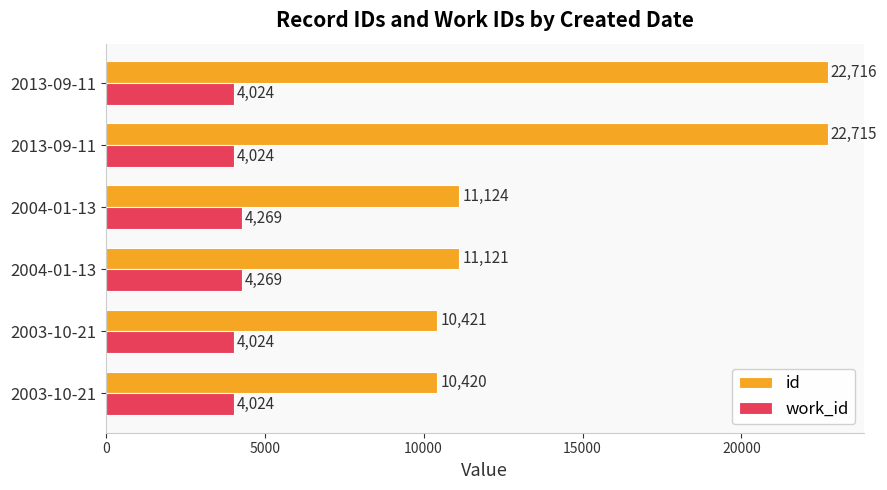

What is the highest value of the work_id series?

4269